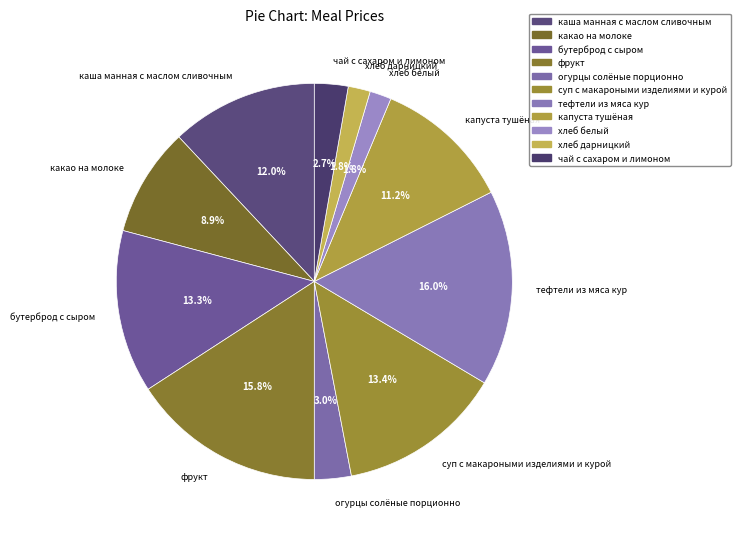

Is it true that бутерброд с сыром is 13% of the pie?

True